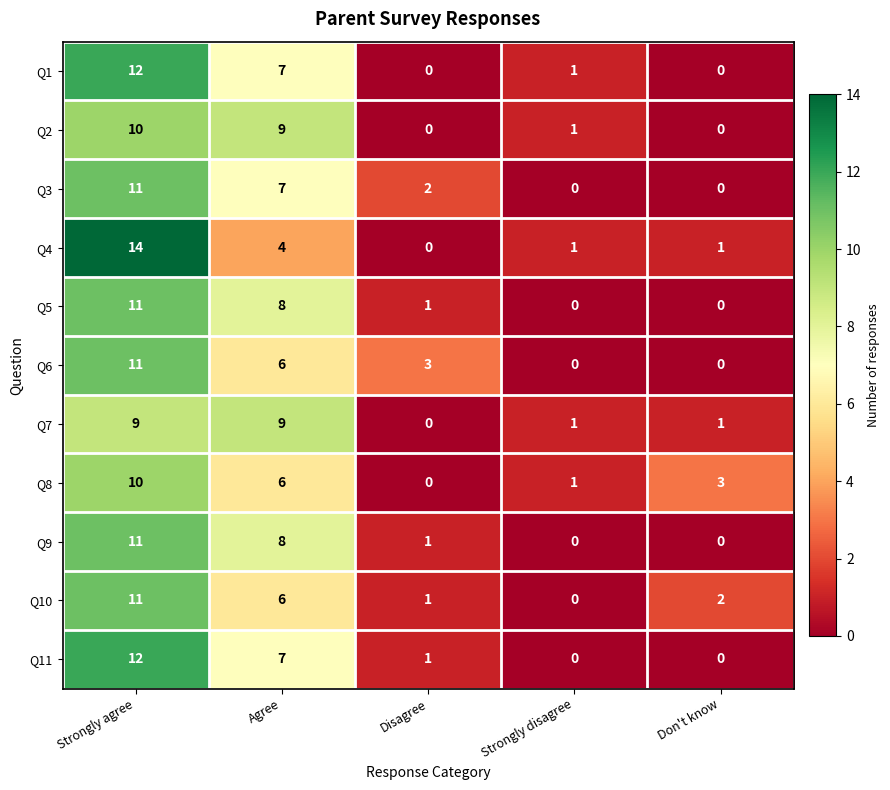

Which series has the widest spread of values?

Q4